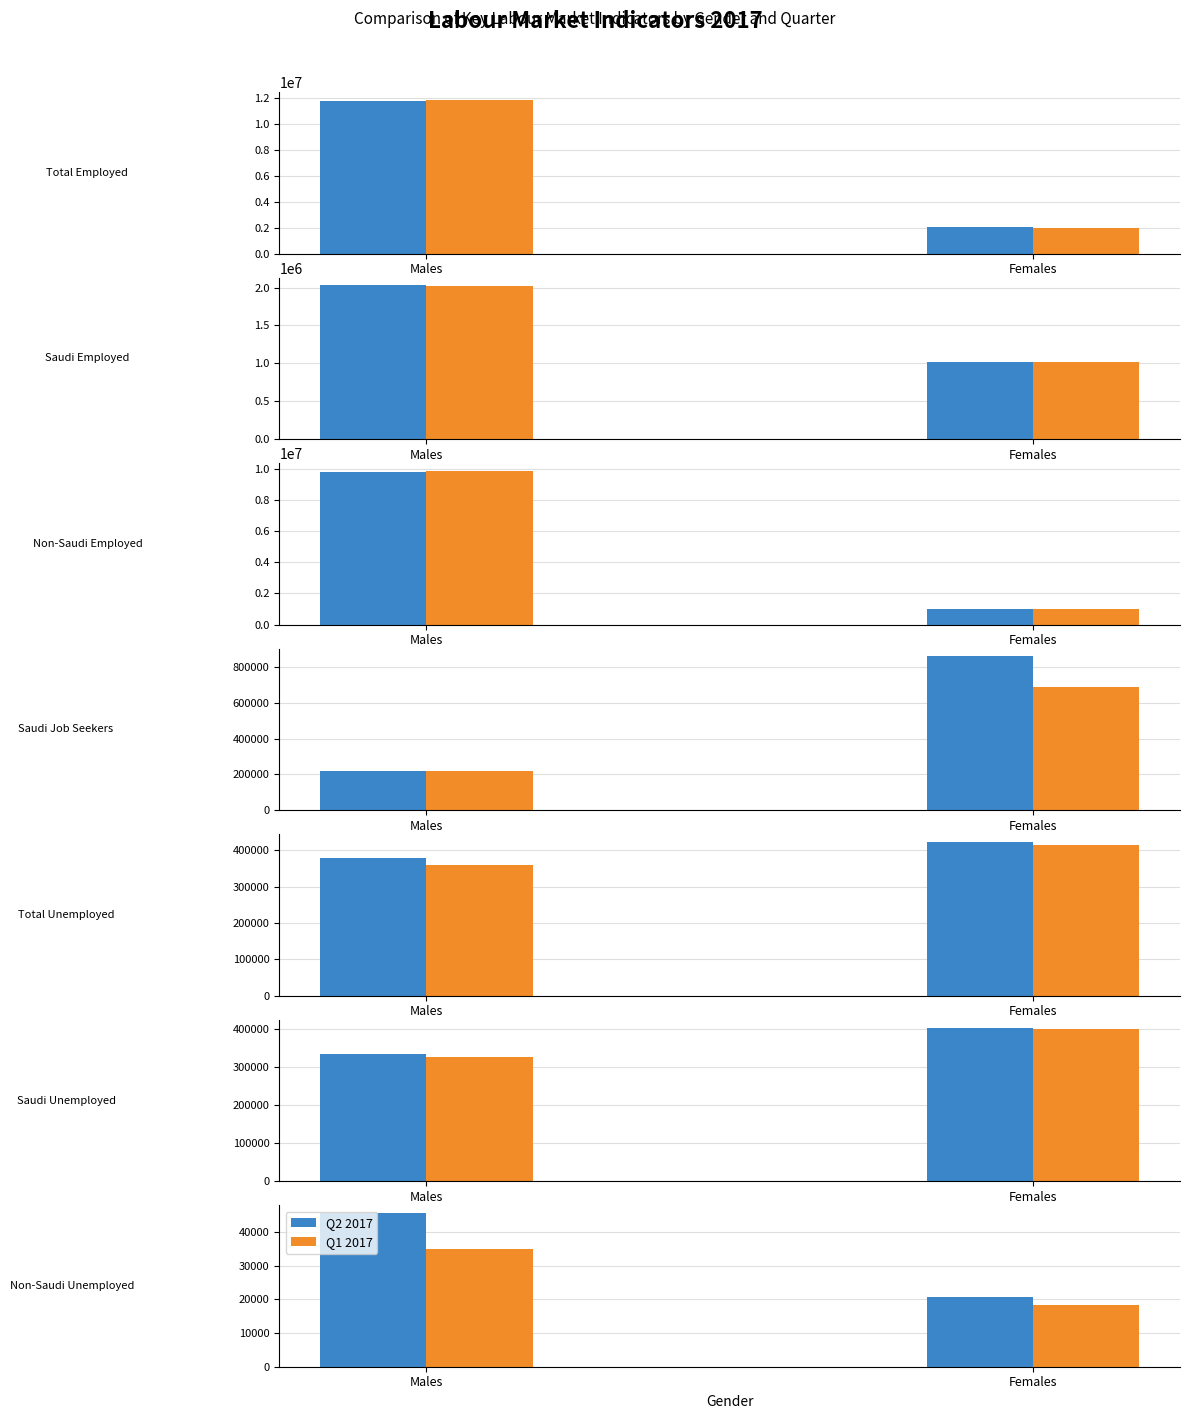

Are the bars horizontal?

No